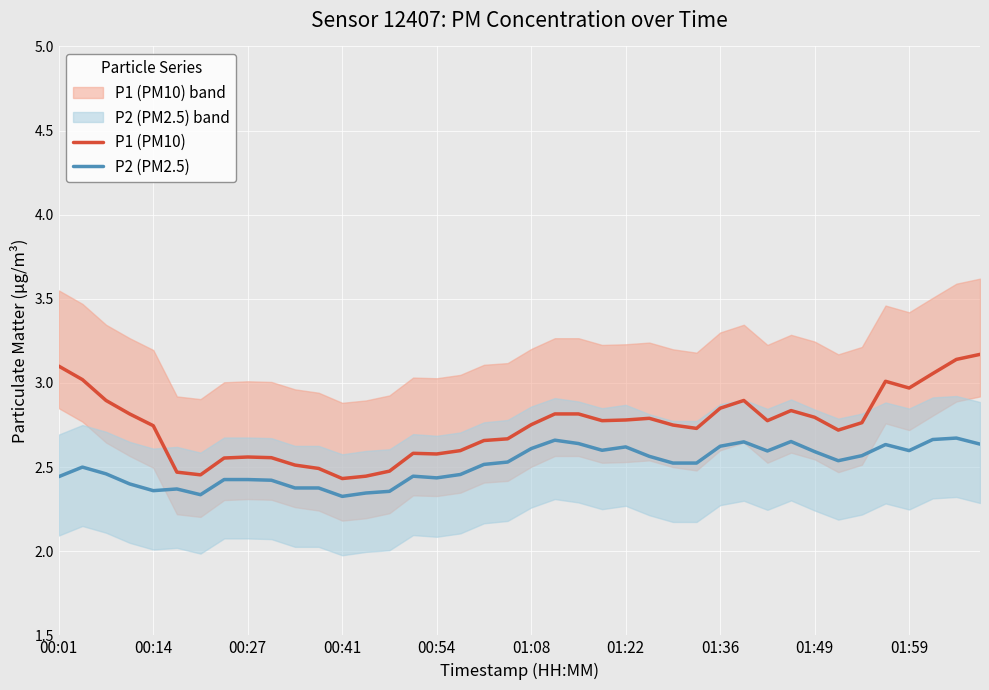

What are all the series names shown in the legend?

P1 (PM10), P2 (PM2.5)